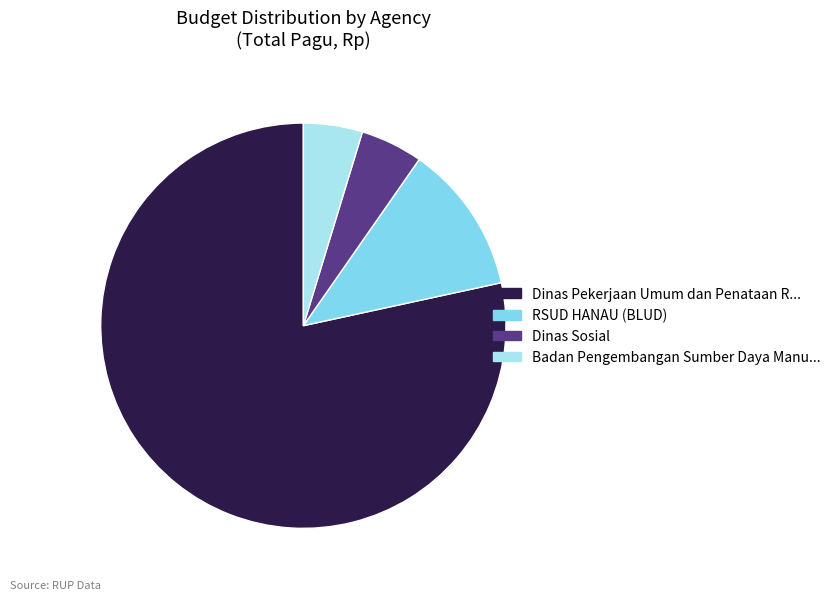

Is there any slice that represents more than half of the pie?

Yes